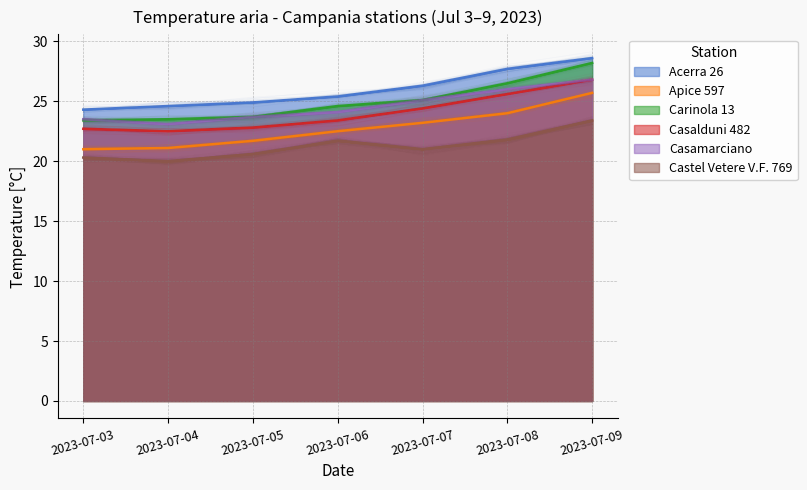

The Casamarciano series shows 24.1 at 2023-07-06. True or false?

True